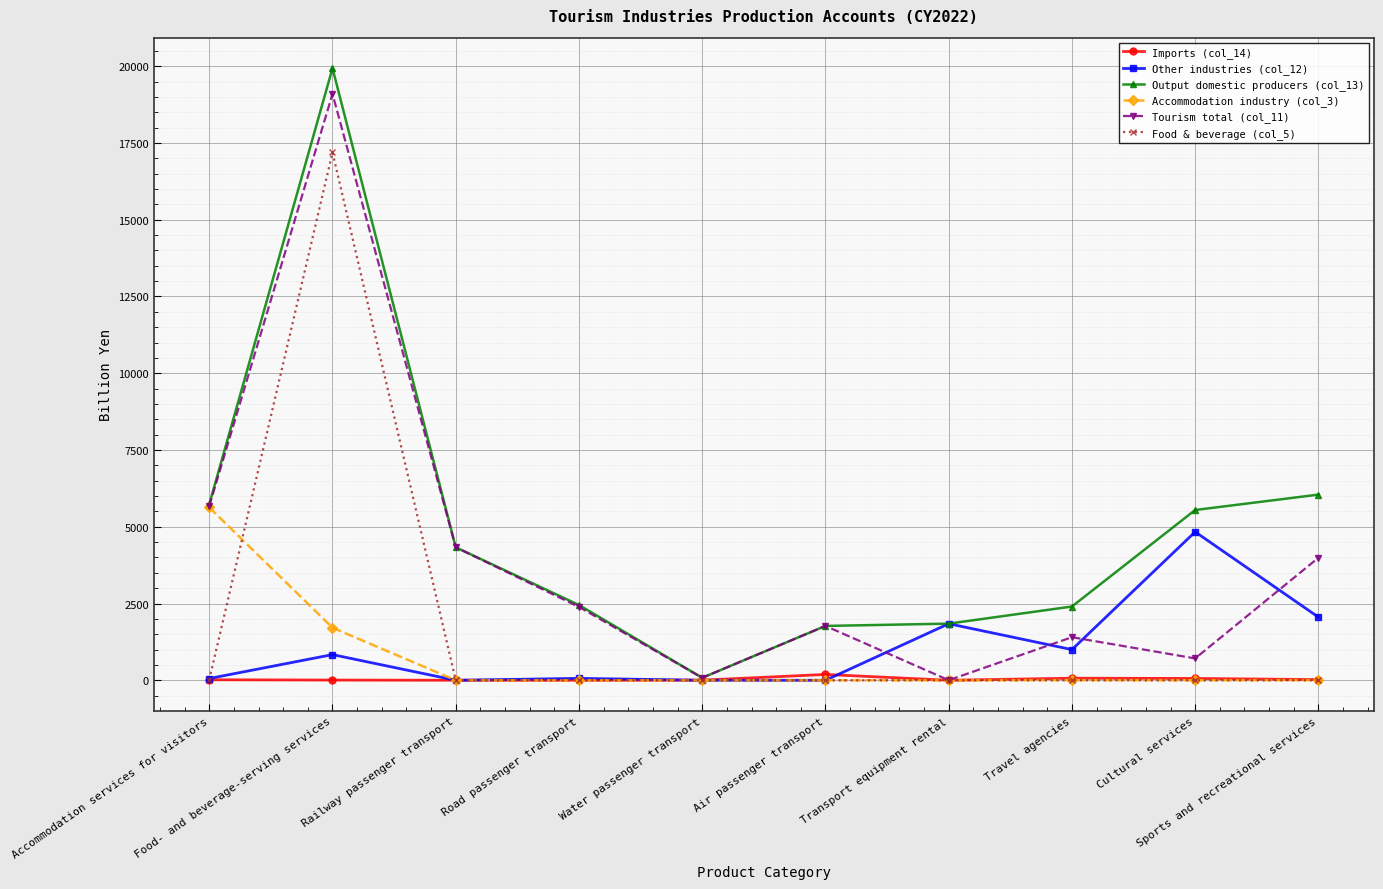

Read the Imports (col_14) value at Travel agencies, to the nearest 50.

50